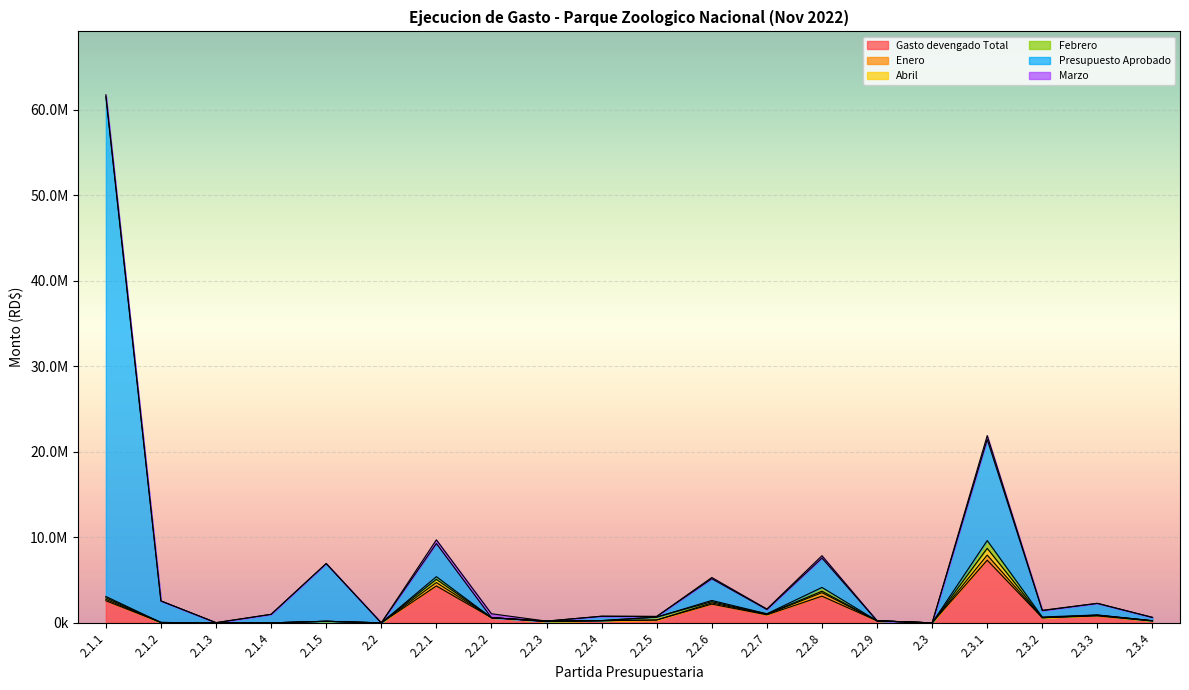

Rank the series at 2.3.4 from lowest to highest value.

Febrero, Abril, Marzo, Enero, Gasto devengado Total, Presupuesto Aprobado